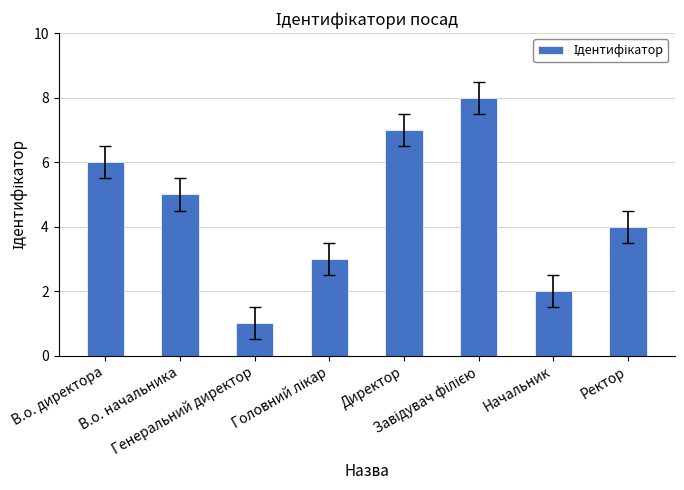

At which label does the data first exceed 5?

В.о. директора